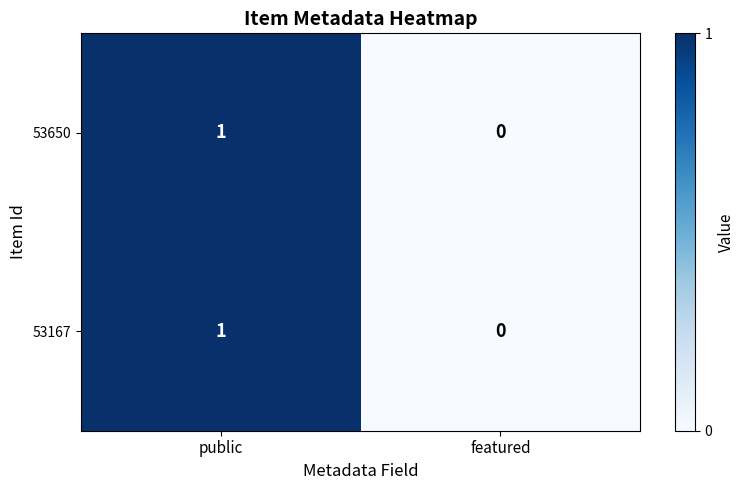

Where is 53650 nearest to the value 0?

featured